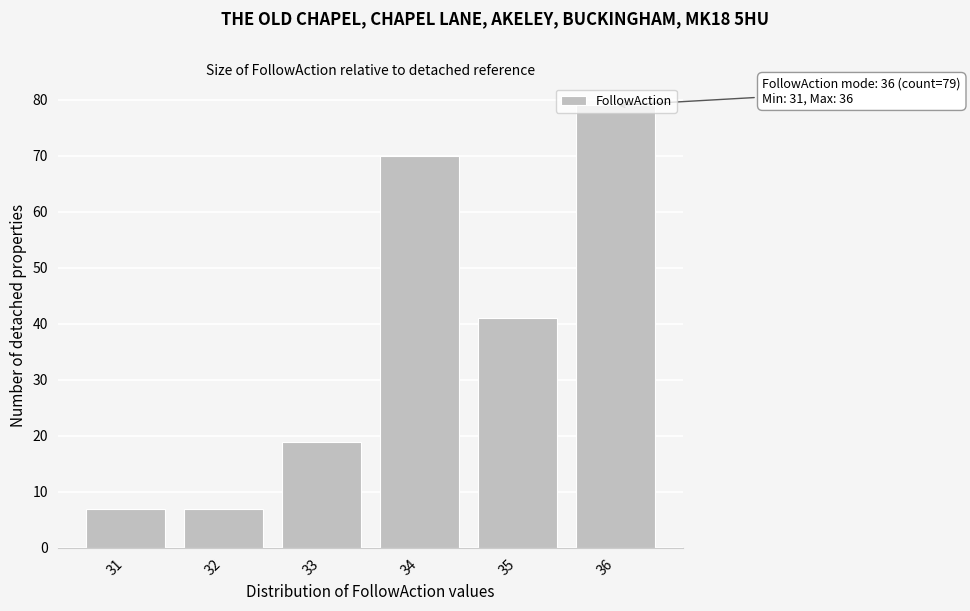

Where is the data nearest to the value 43?

35